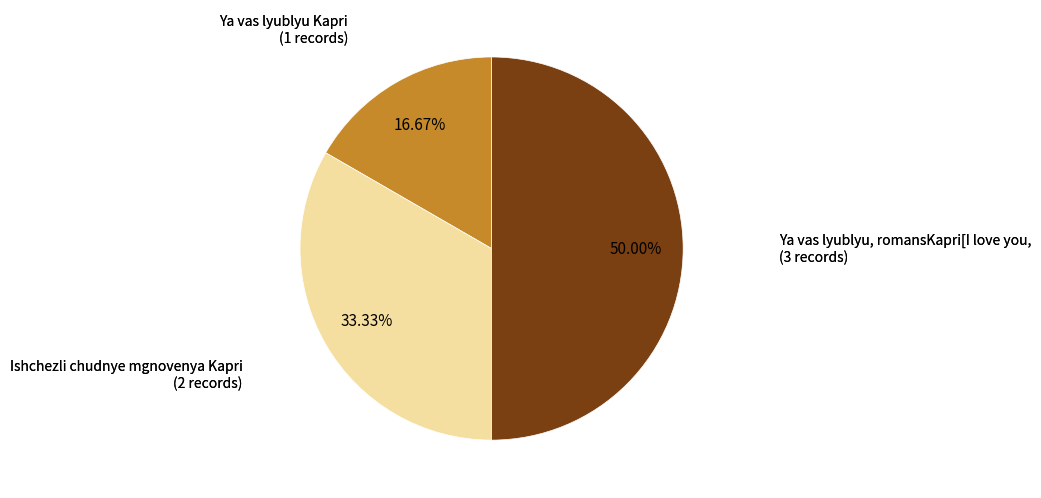

Which category has the smallest portion of the pie?

Ya vas lyublyu Kapri